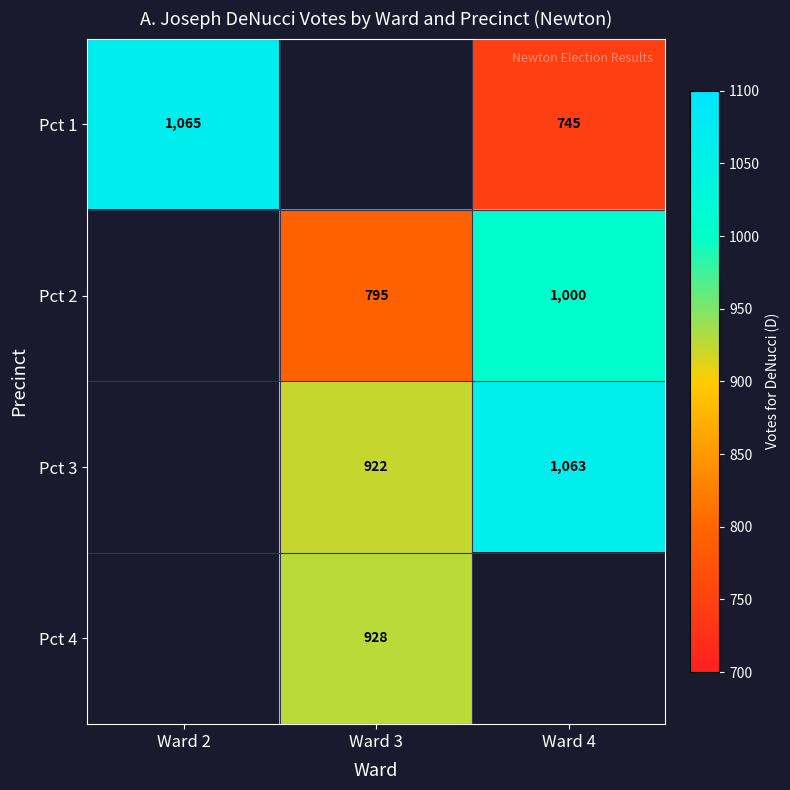

What is the difference between the Pct 3 values at Ward 3 and Ward 4?

141